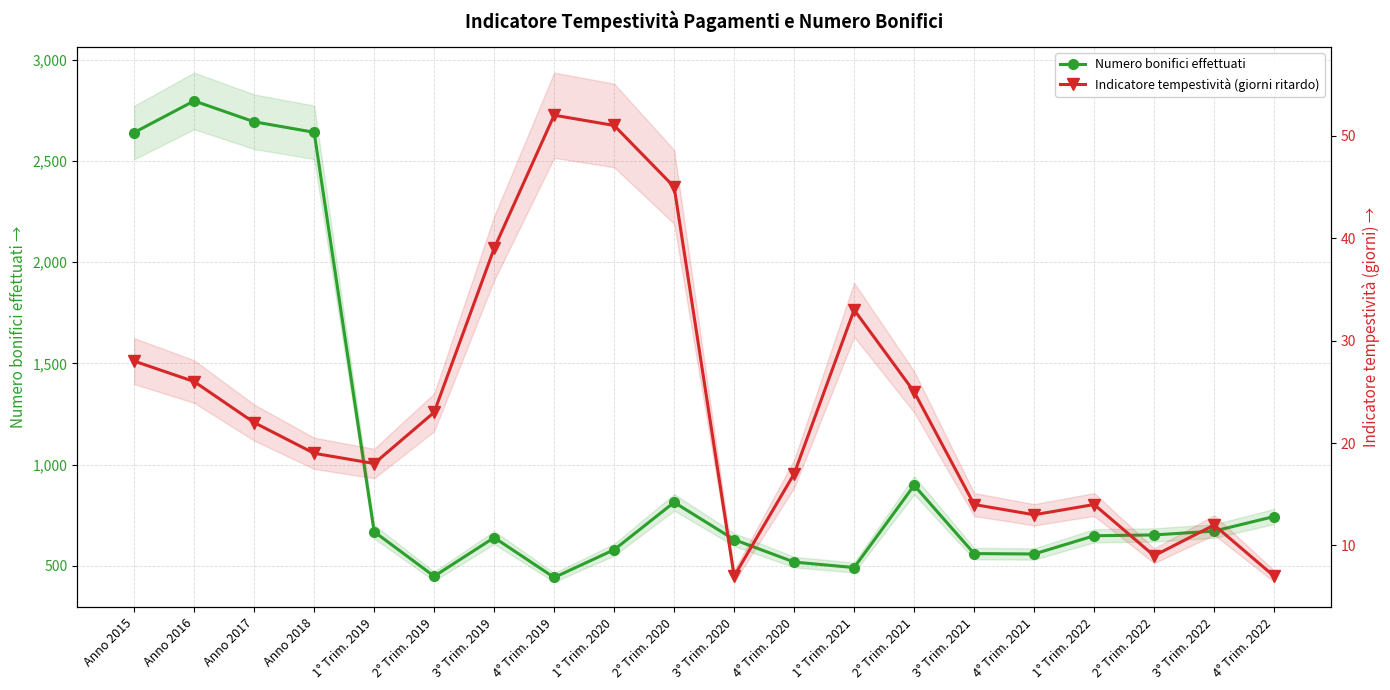

In Numero bonifici effettuati, how many points are lower than both neighbors (excluding endpoints)?

4